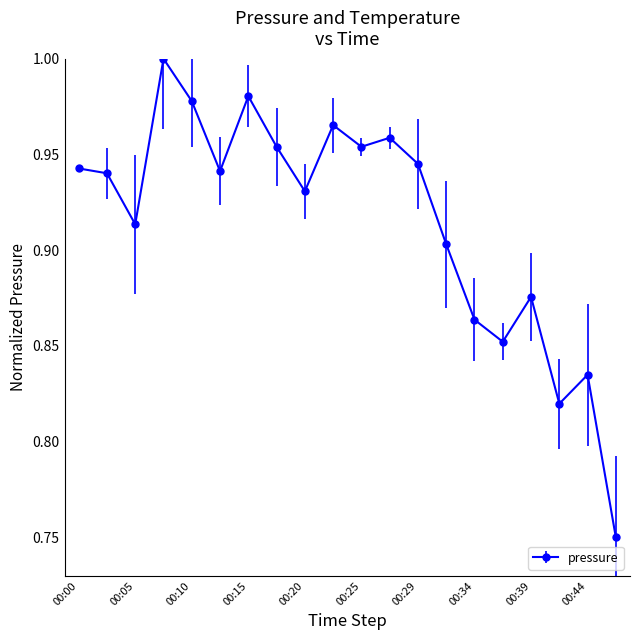

Does the chart display data point markers on the line(s)?

Yes